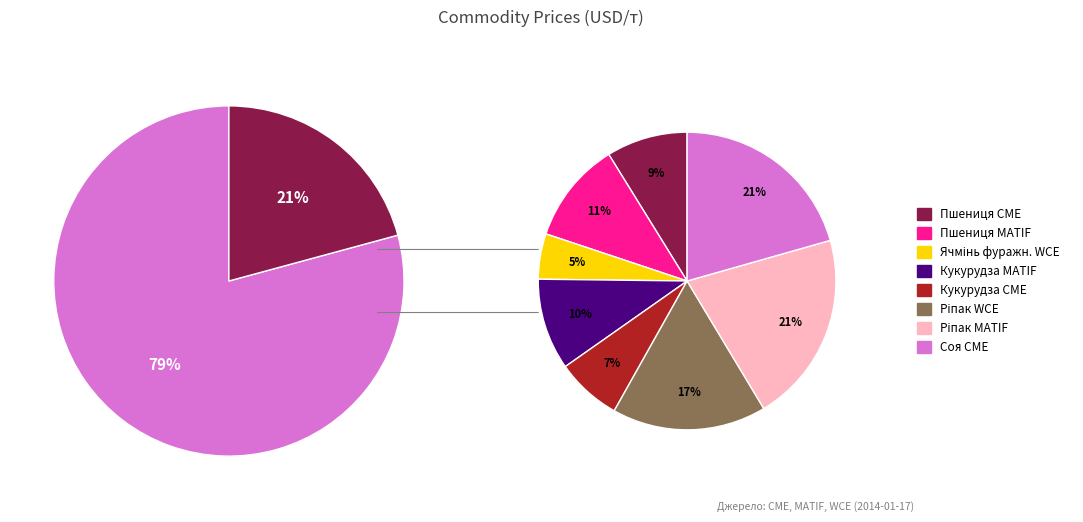

Is it true that Кукурудза CME is 7% of the pie?

True